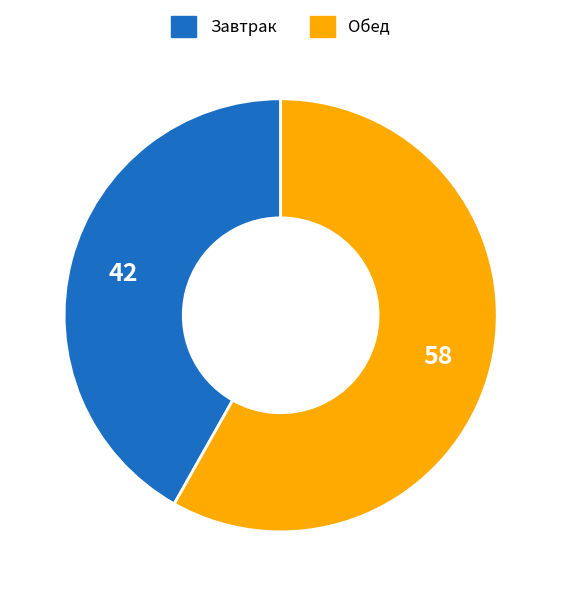

Is there a majority slice in this chart?

Yes